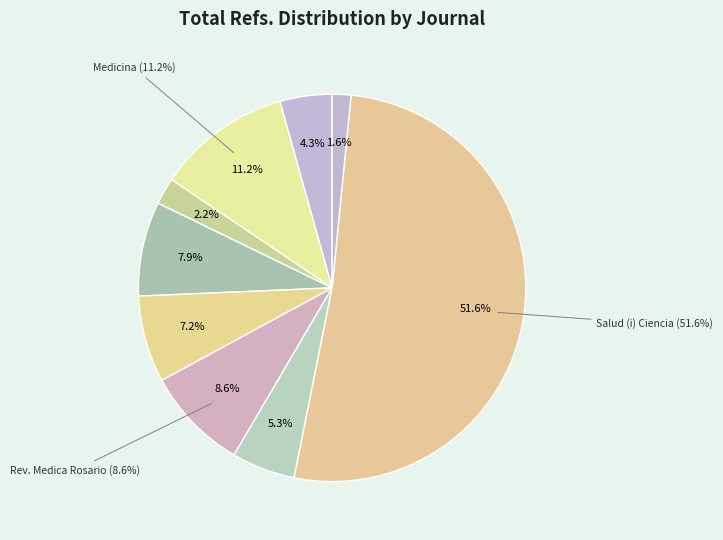

To the nearest percent, what is the difference between the largest and smallest slice percentages?

50%